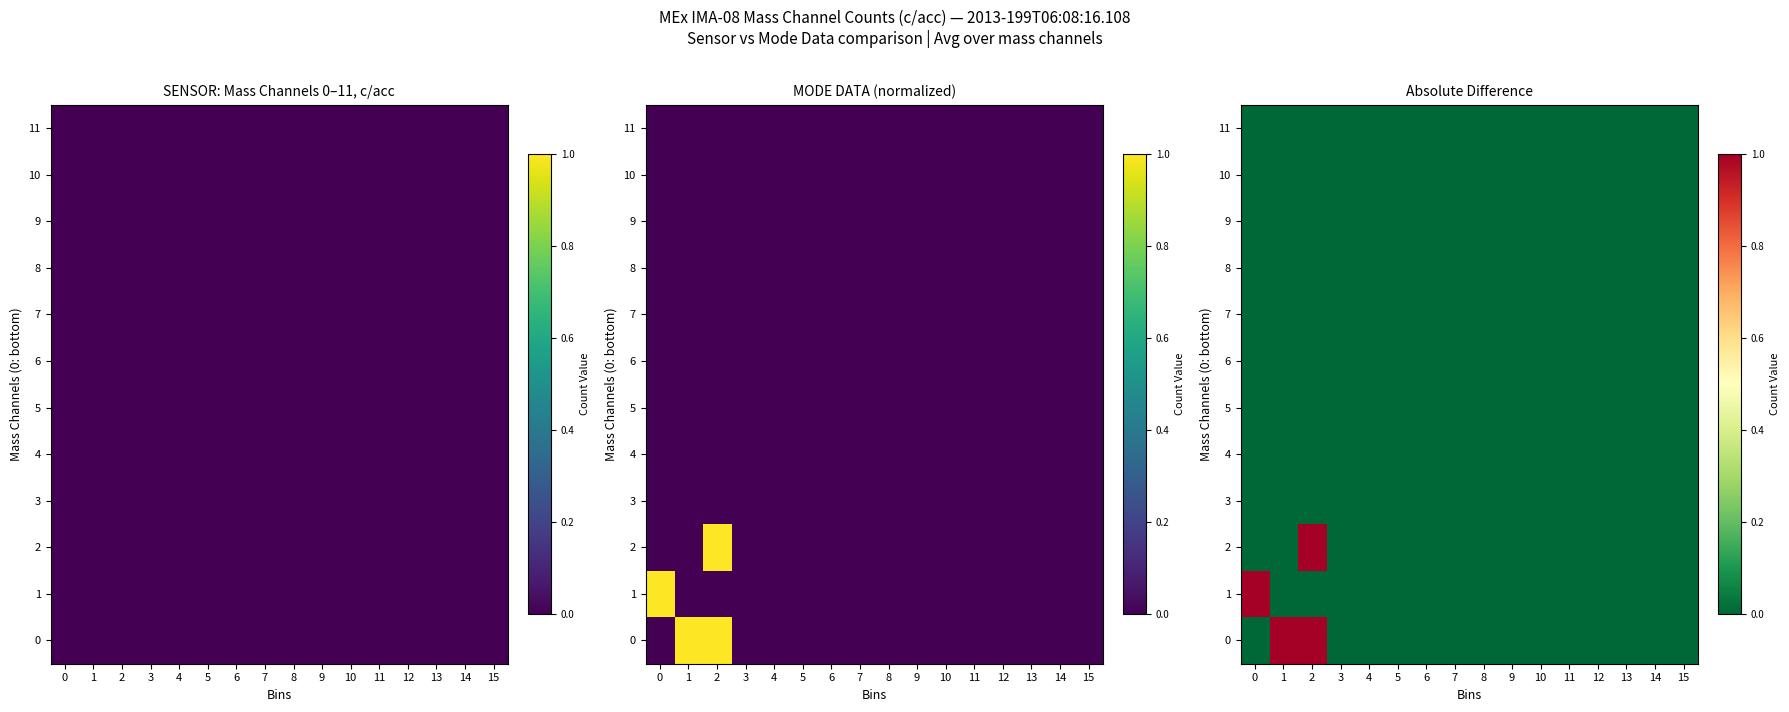

At how many categories does at least one series exceed 0?

3